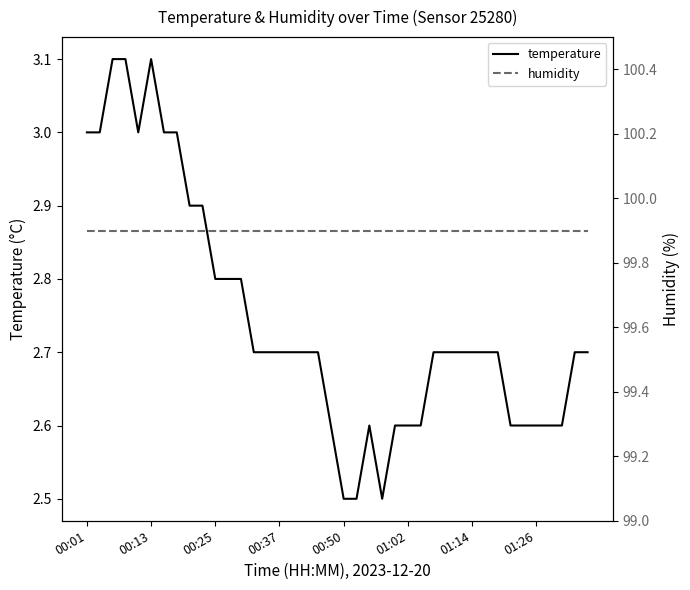

What is the lowest value of the temperature series?

2.5